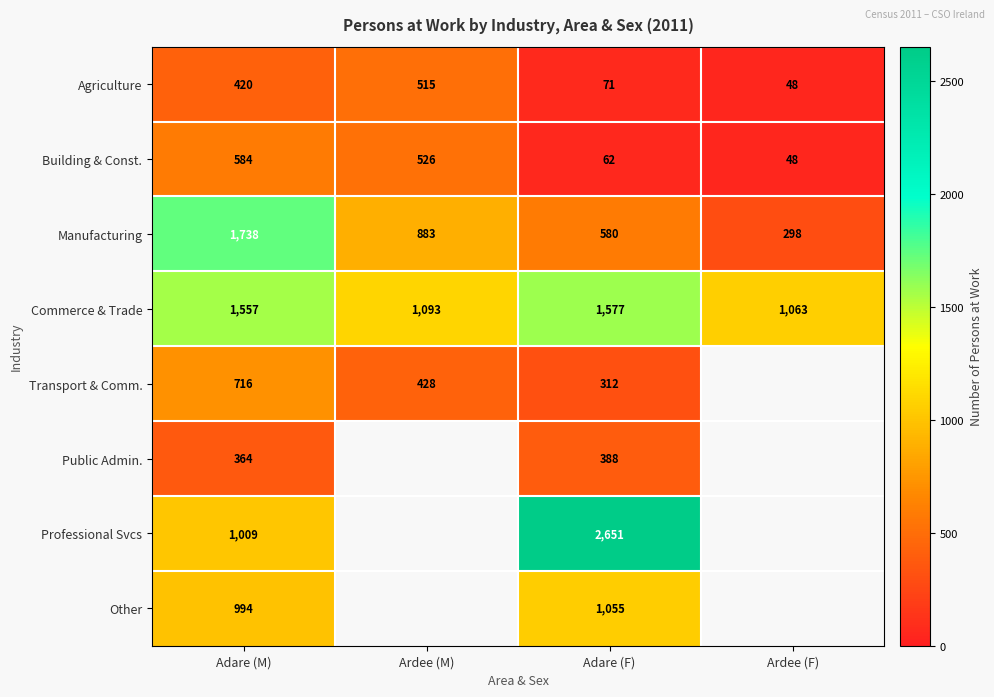

What is the sum of all Building & Const. values?

1220